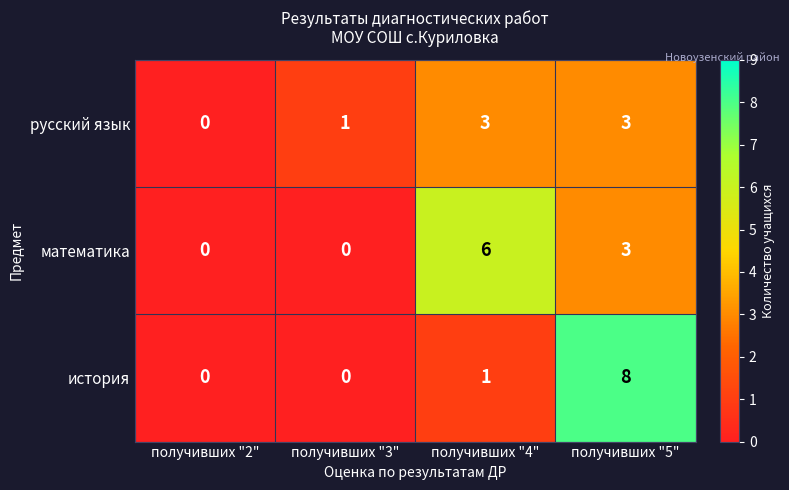

Which series has the widest spread of values?

история